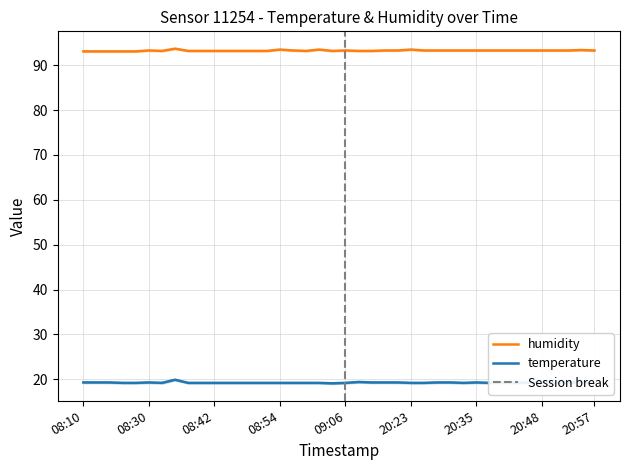

True or false: temperature has more than 1 interior local peaks.

True